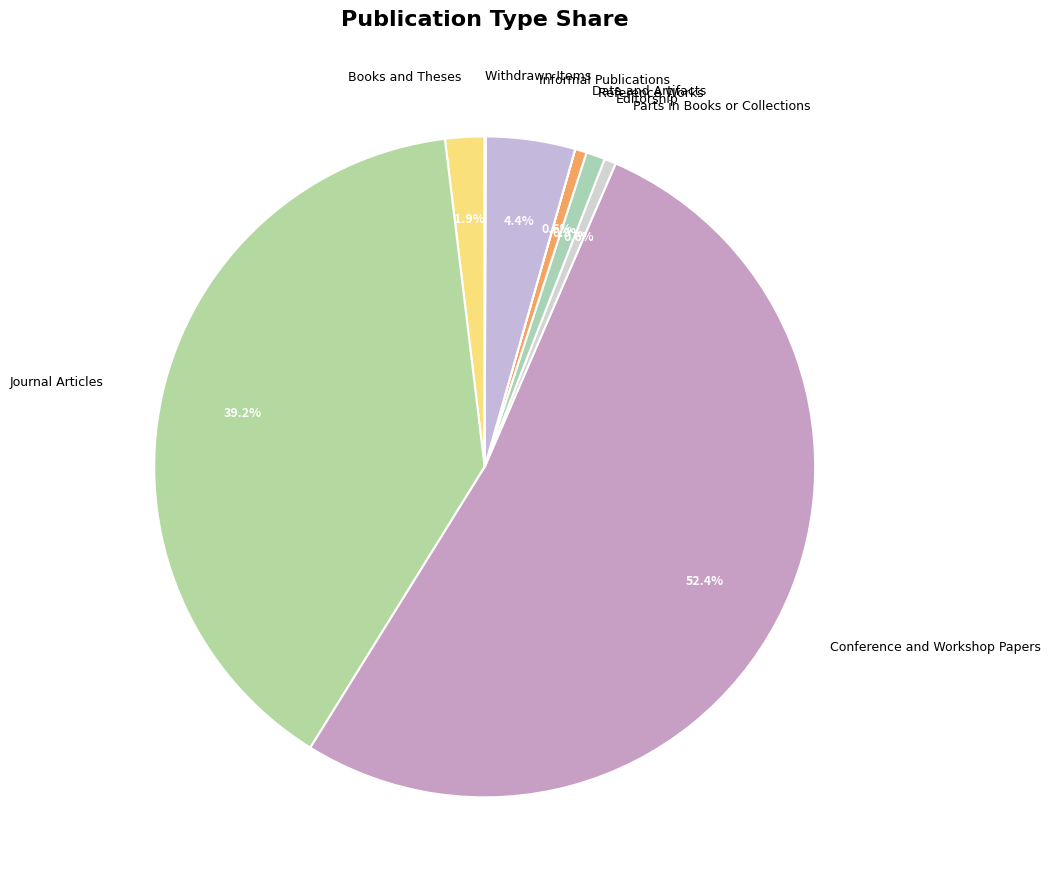

Between Books and Theses and Conference and Workshop Papers, which is larger?

Conference and Workshop Papers